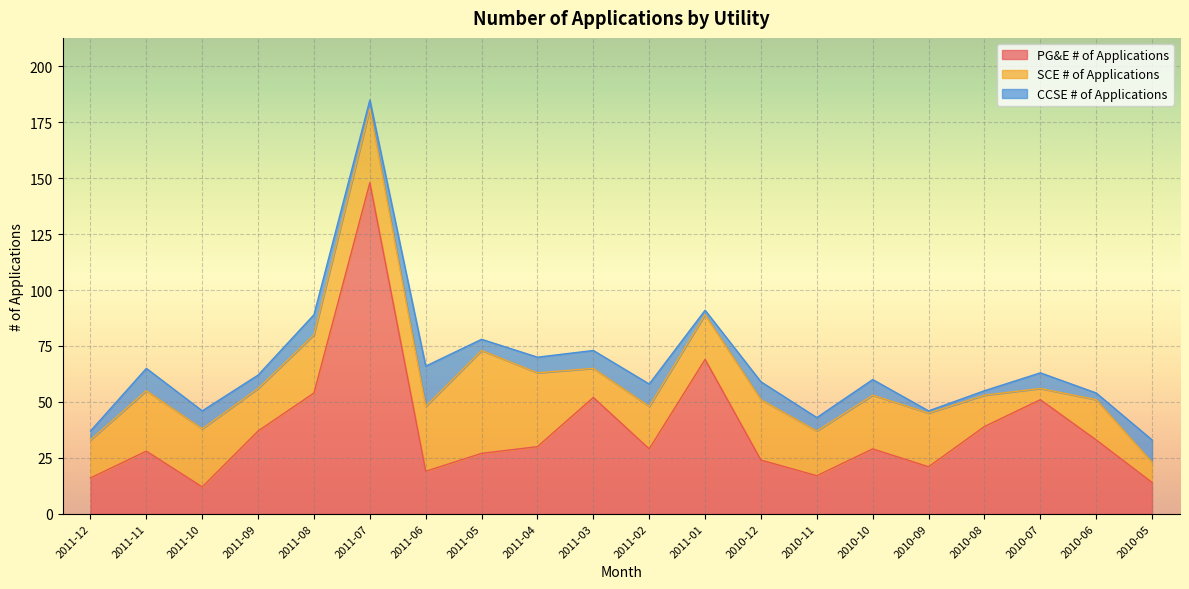

What is the total value across all series at 2011-01?

91